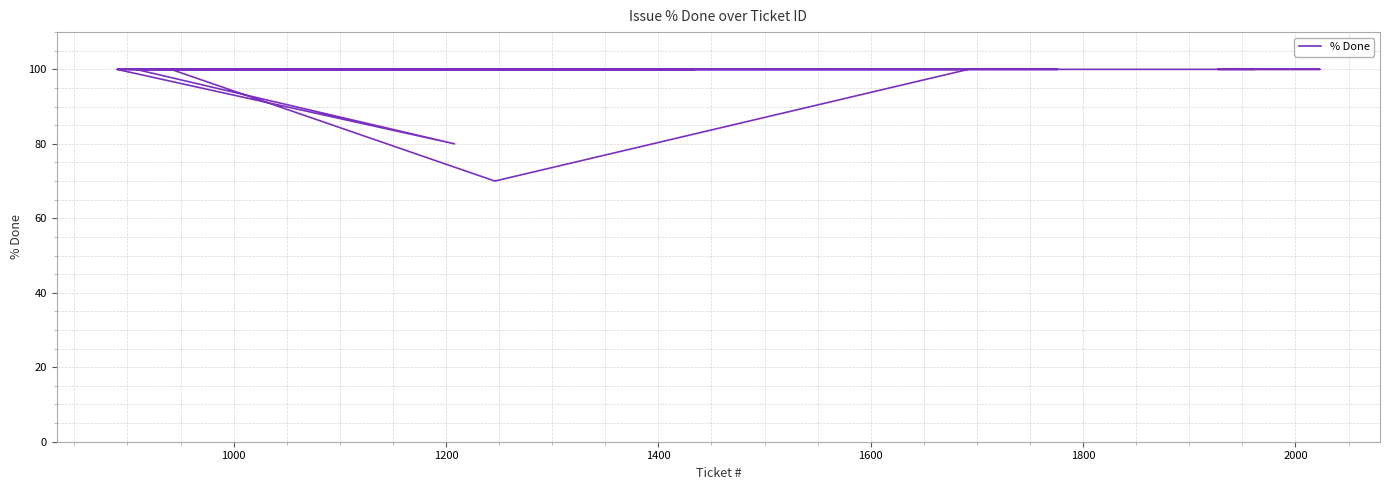

What is the sum of all values?

3950